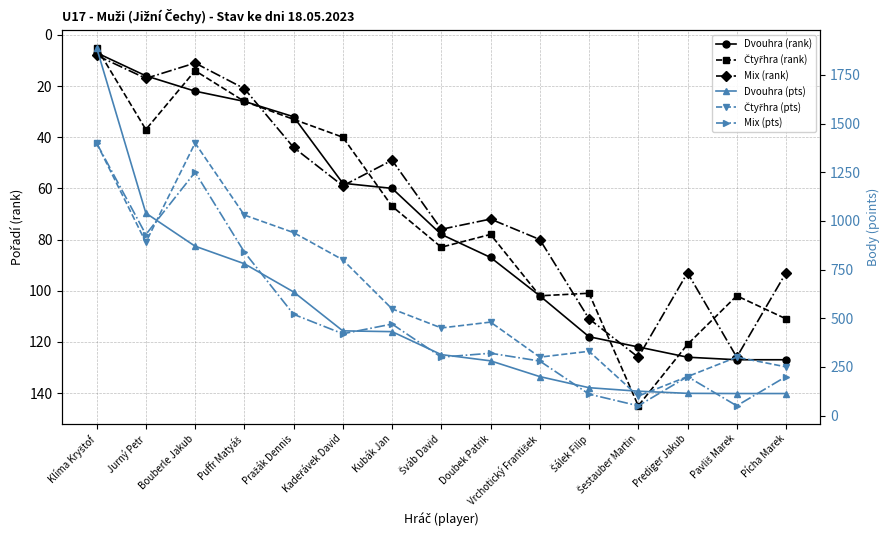

What are all the series names shown in the legend?

Dvouhra (rank), Čtyřhra (rank), Mix (rank), Dvouhra (pts), Čtyřhra (pts), Mix (pts)